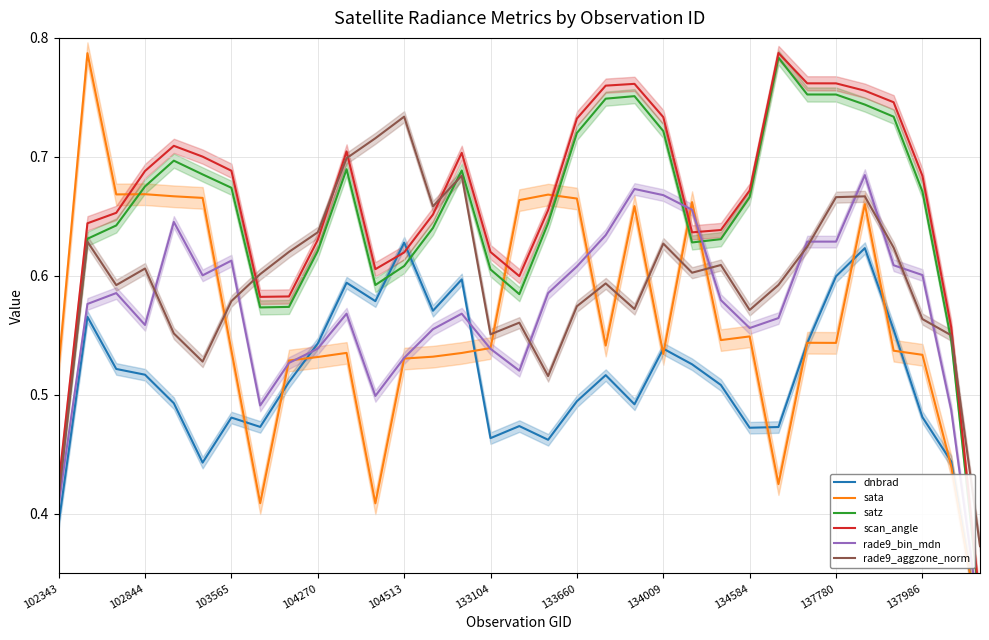

What is the lowest value of the rade9_aggzone_norm series?

0.4